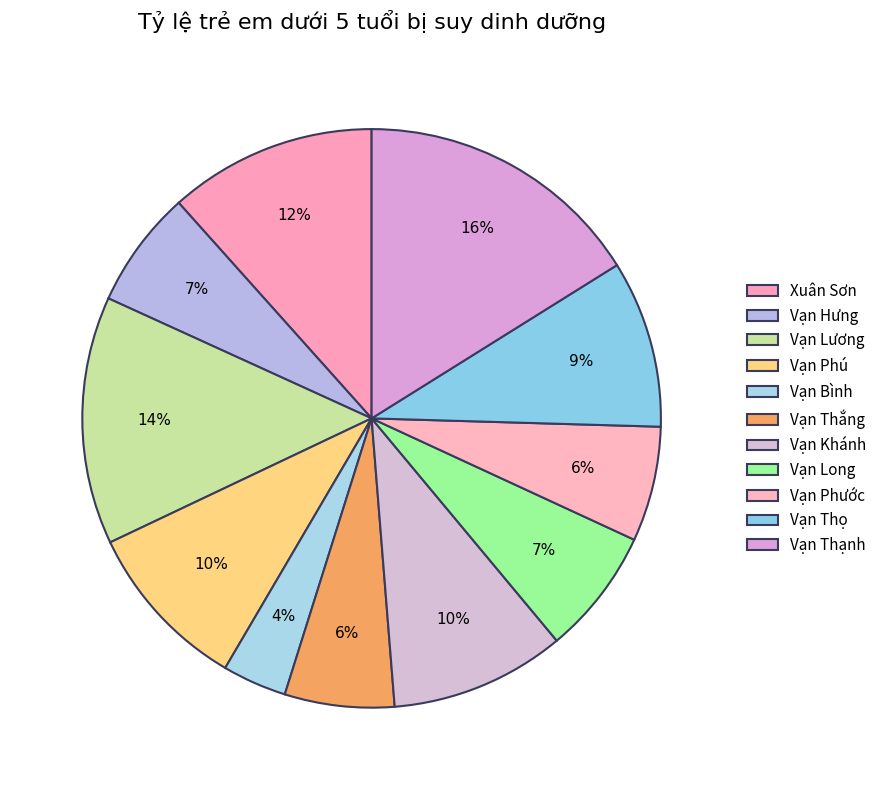

To the nearest percent, what is the average slice percentage?

9%